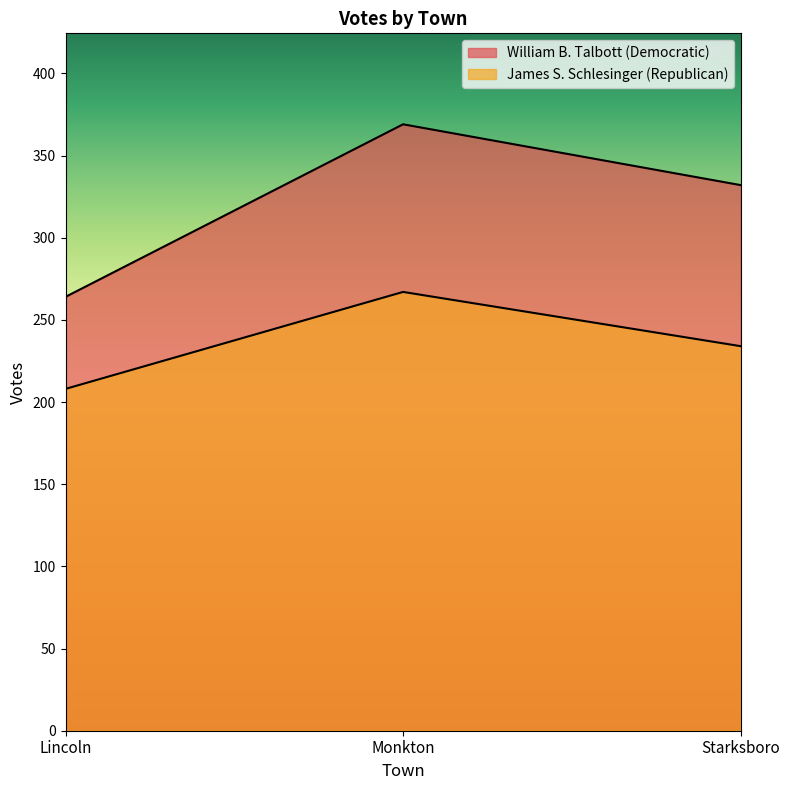

Is it true that James S. Schlesinger (Republican) equals 208 at Lincoln?

True